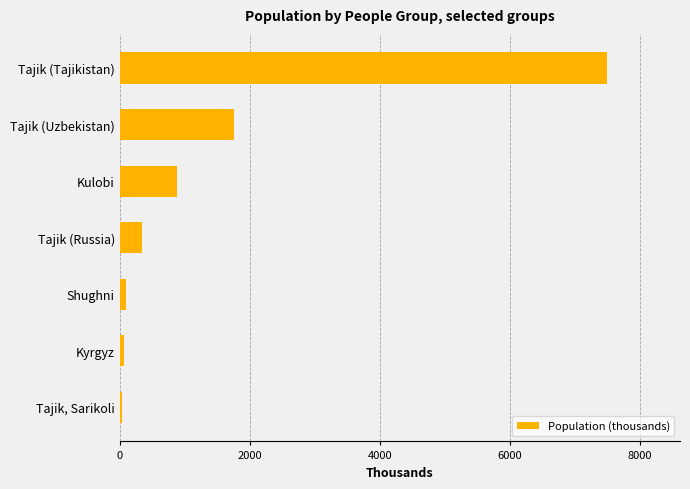

Is it true that the value at Tajik (Uzbekistan) is 2810?

False